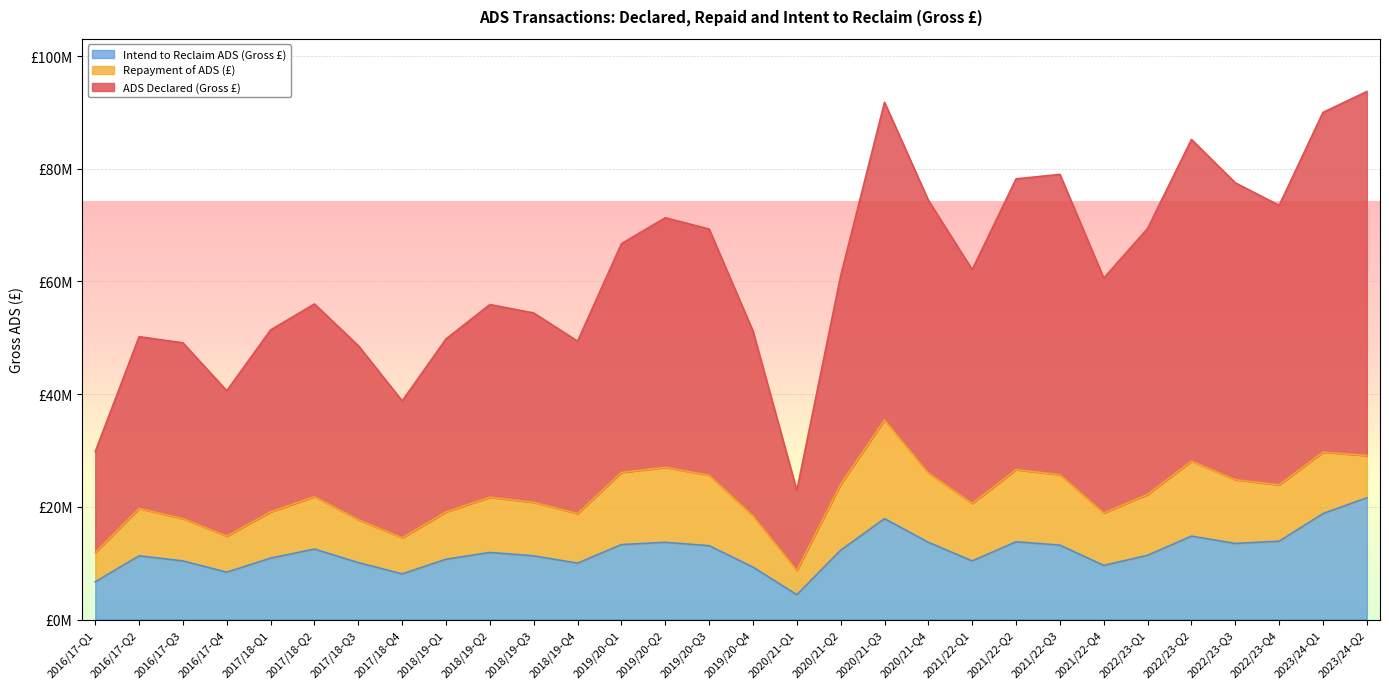

Which series has the largest total across all categories?

ADS Declared (Gross £)